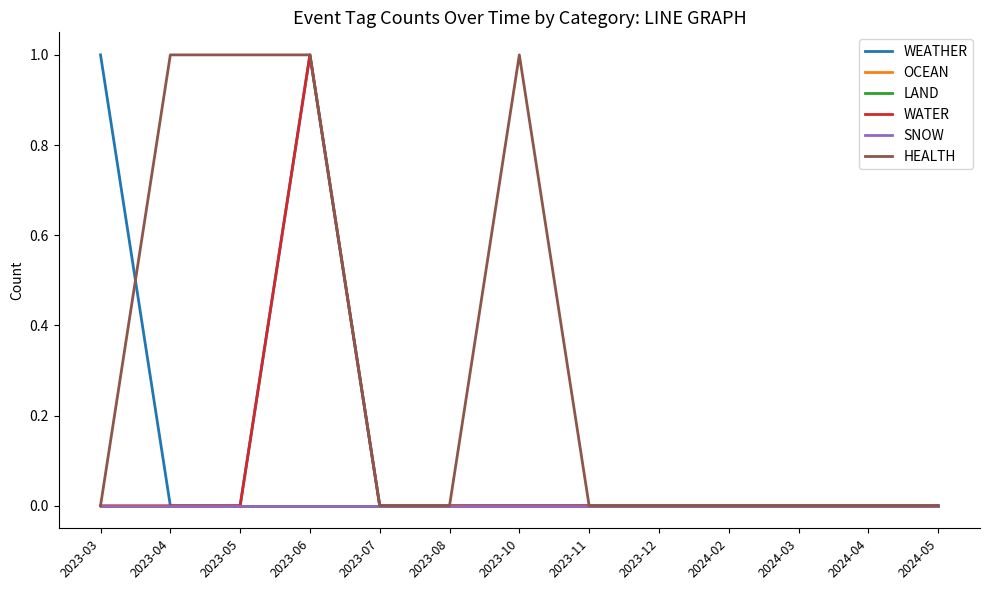

Does the chart display data point markers on the line(s)?

No